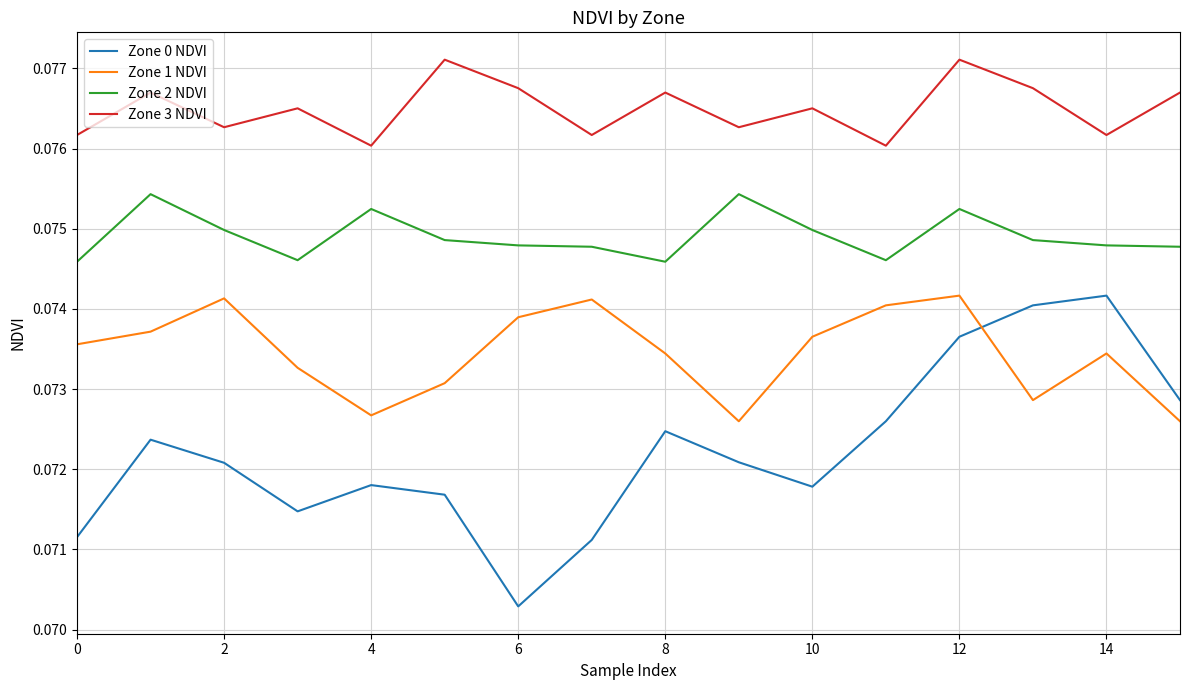

Which series has the largest range (max minus min)?

Zone 0 NDVI